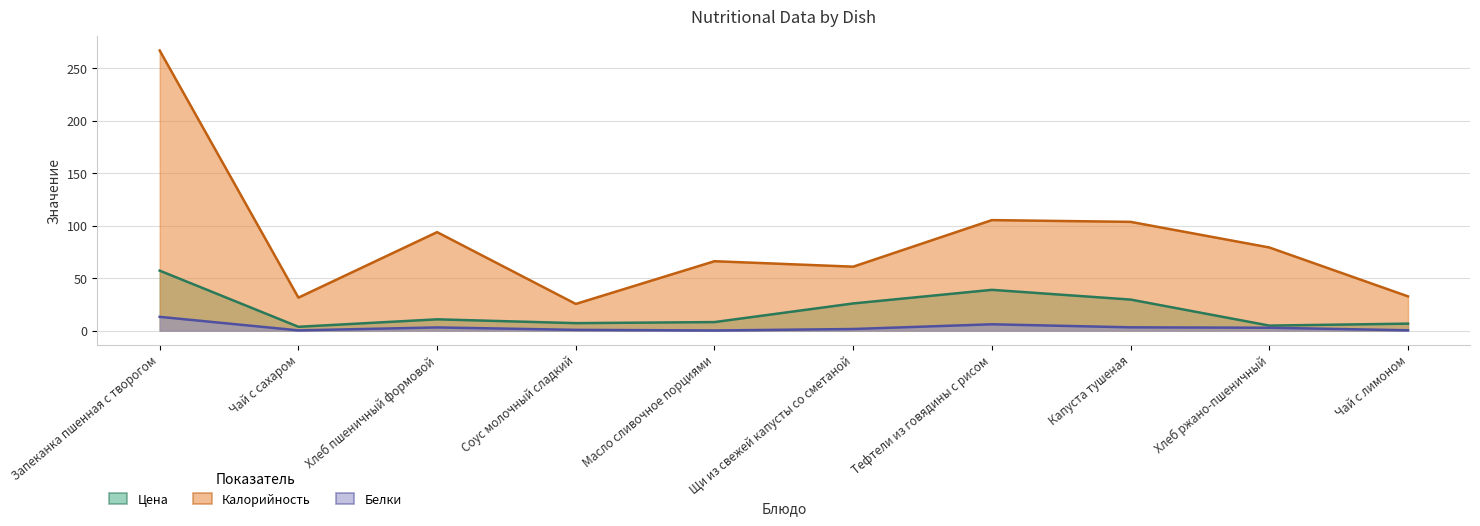

The value of Цена at Тефтели из говядины с рисом is 38.8. True or false?

True